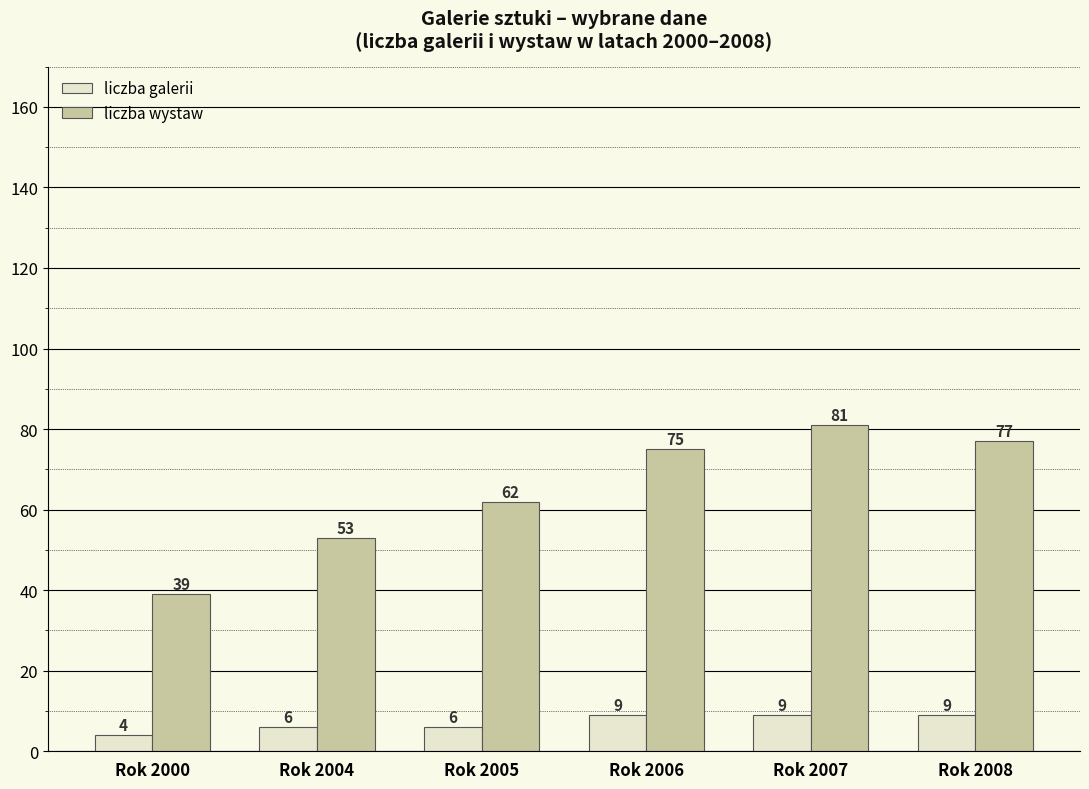

Between Rok 2006 and Rok 2007, which series saw the biggest shift?

liczba wystaw